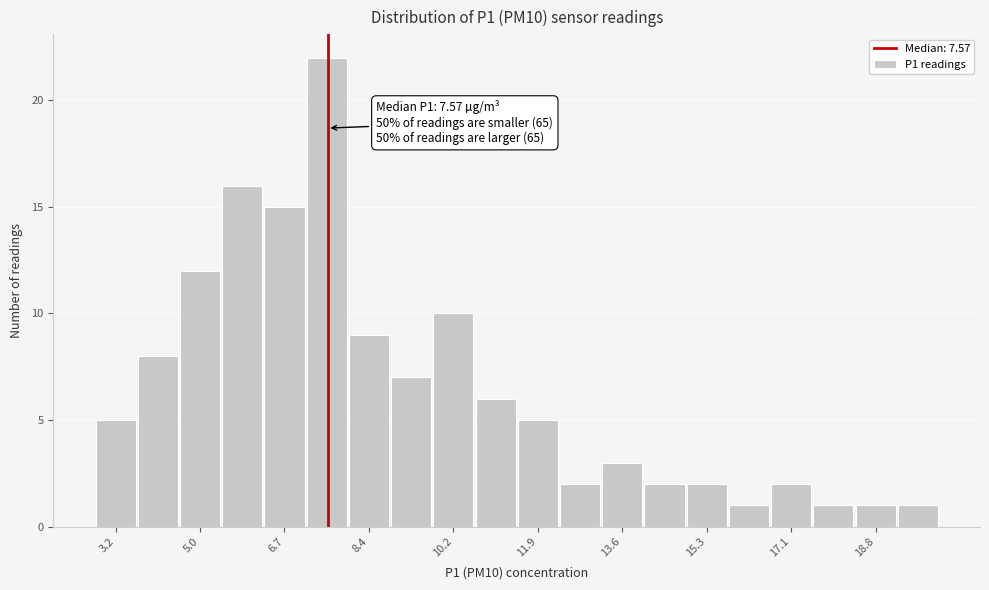

Which range on the x-axis has the tallest bar?

7.2 to 8.0